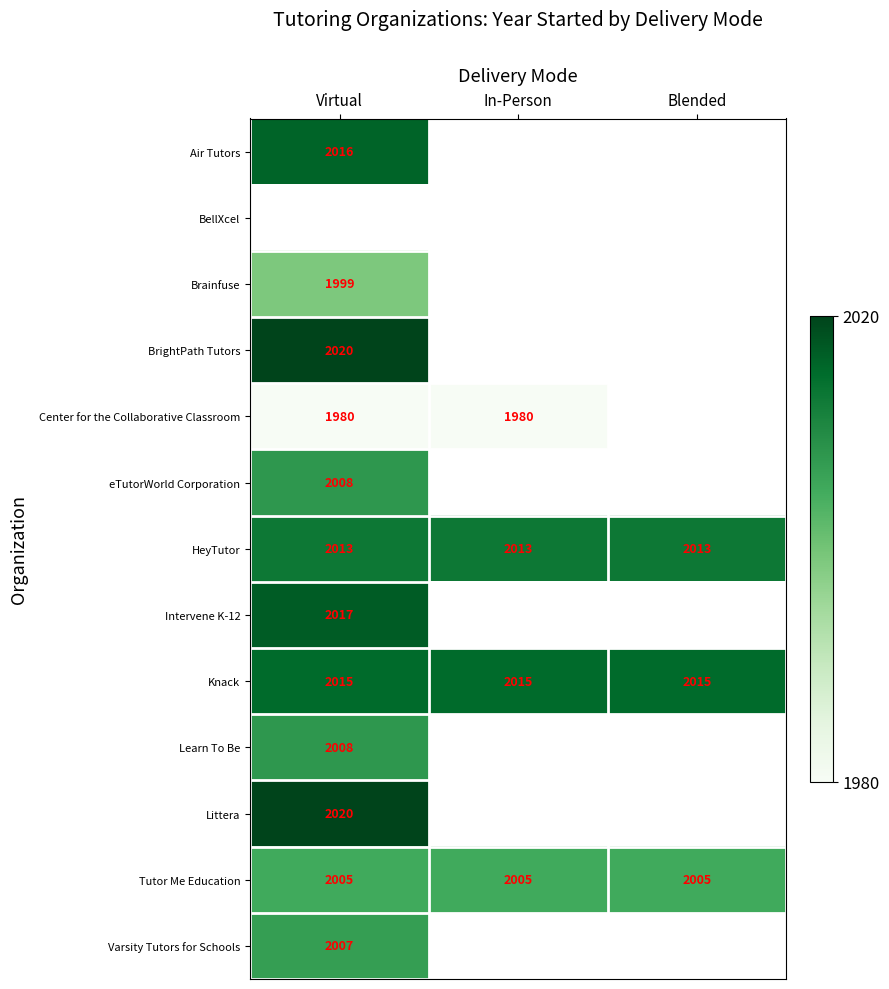

Which category has the lowest value across all series?

Virtual